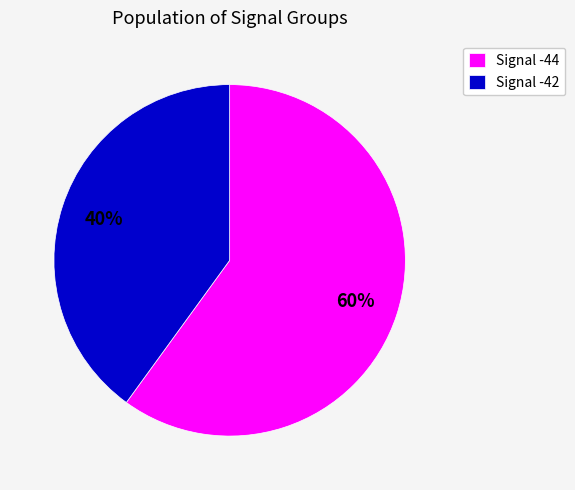

Which has a higher value, Signal -42 or Signal -44?

Signal -44